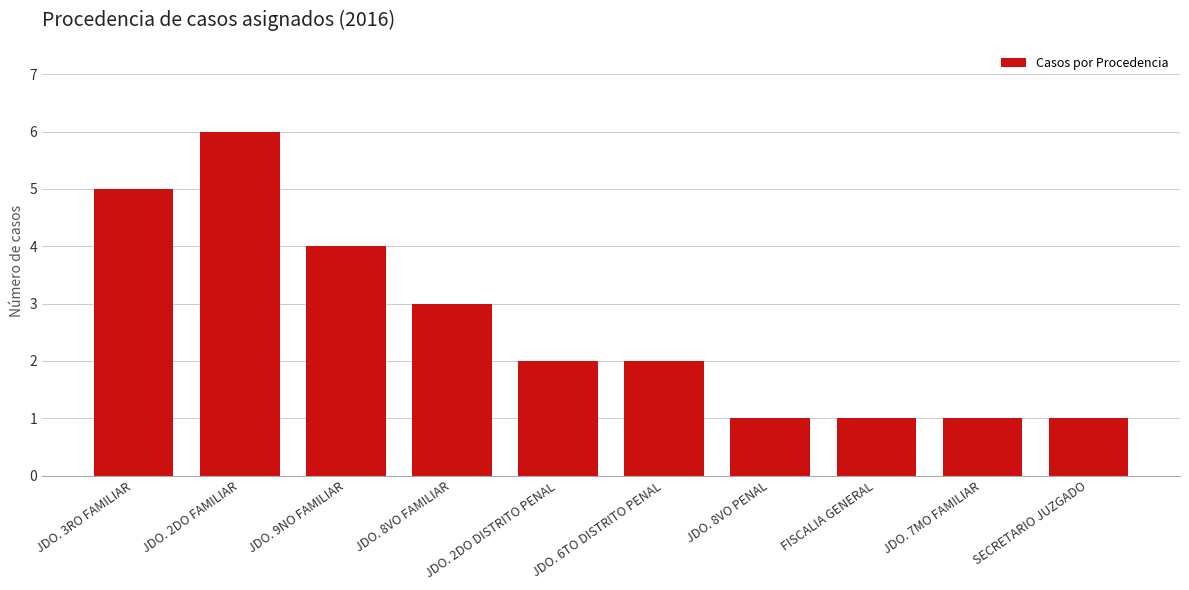

Reading left to right, list all the values displayed in this chart.

5	6	4	3	2	2	1	1	1	1